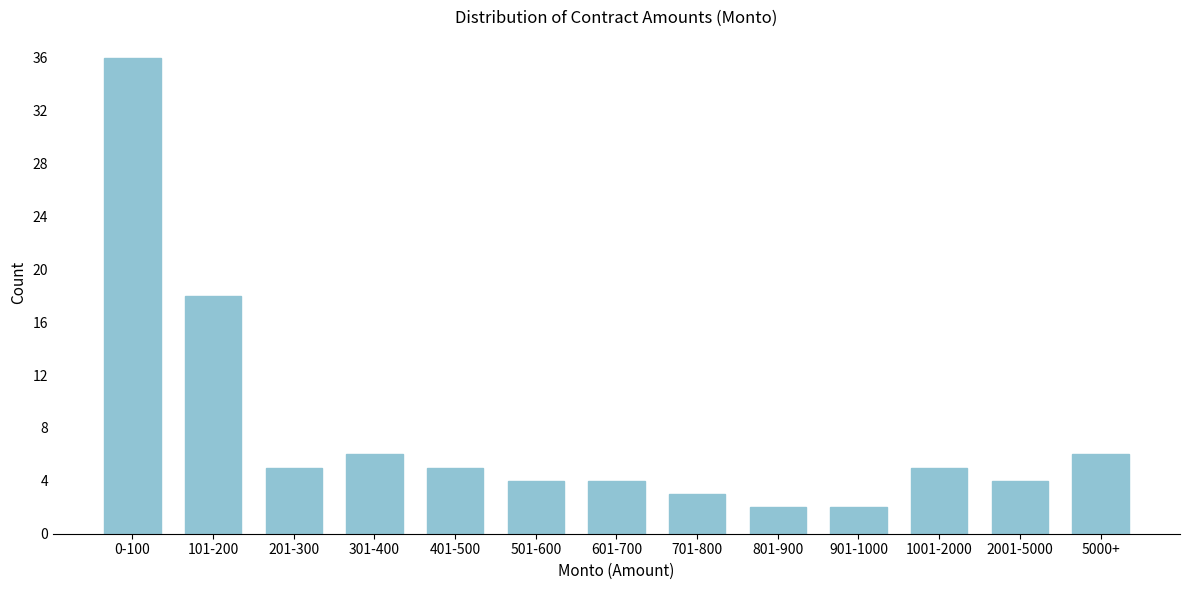

Reading left to right, what are all the values shown in this chart?

36	18	5	6	5	4	4	3	2	2	5	4	6